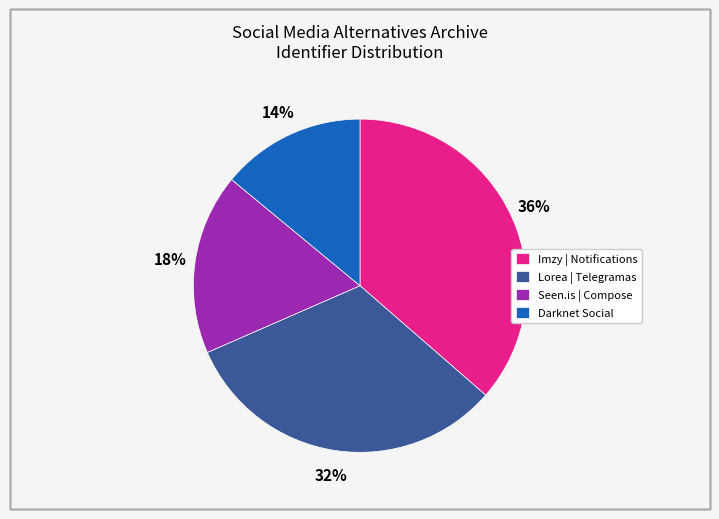

True or false: Seen.is | Compose accounts for 18% of the total.

True